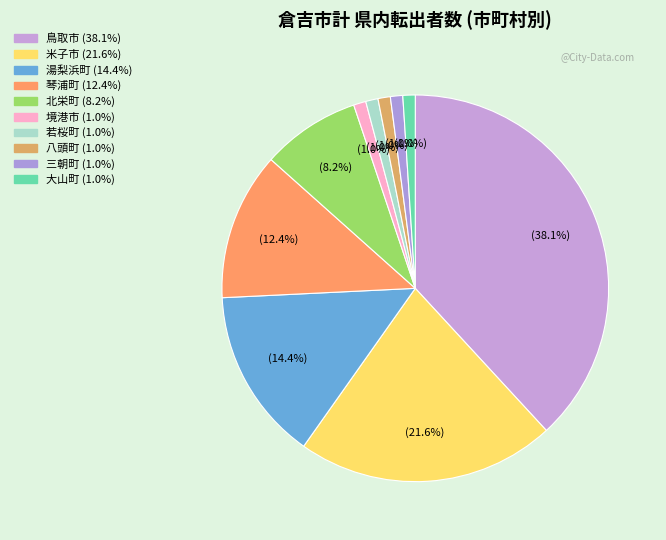

Does 鳥取市 account for over 50% of the chart?

No